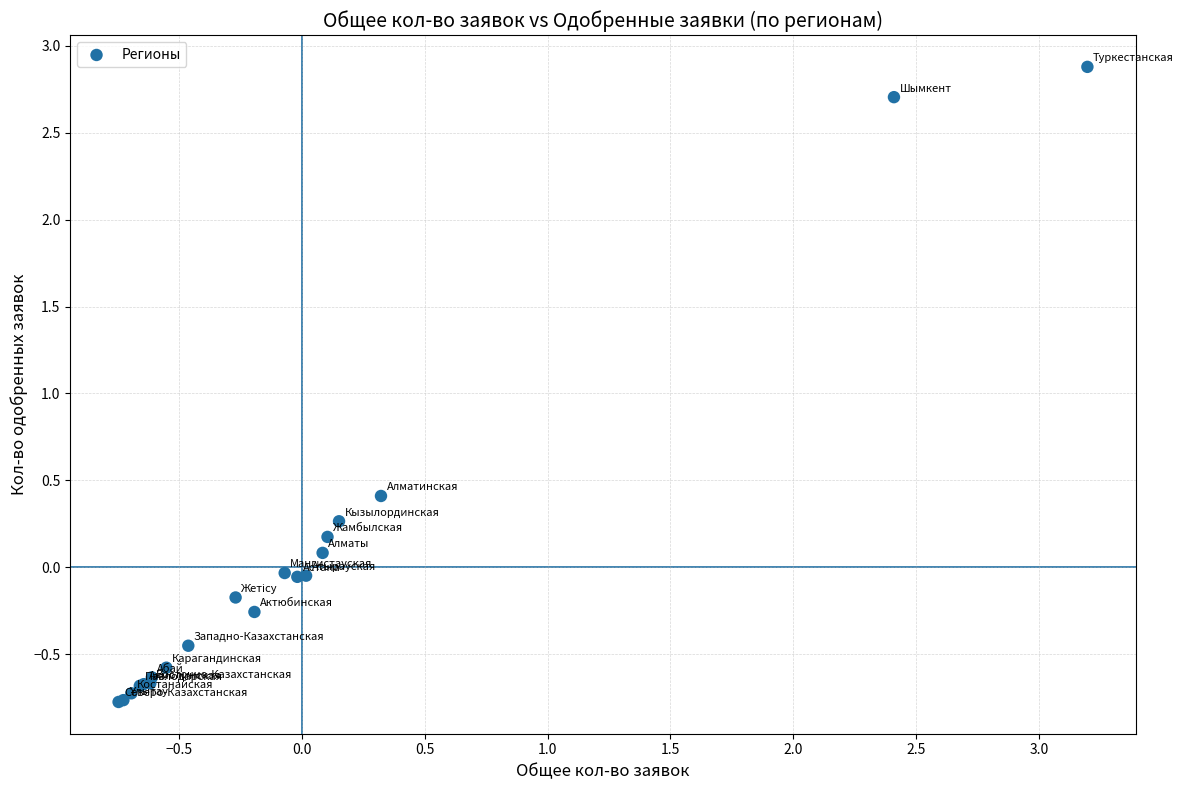

What Y value in the scatter plot is closest to 1?

0.4